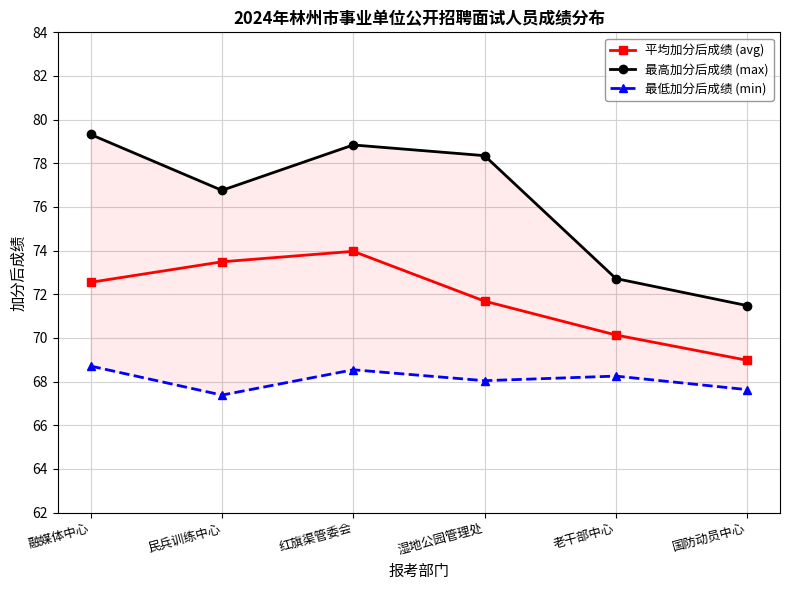

In 平均加分后成绩 (avg), how many points are higher than both neighbors (excluding endpoints)?

1